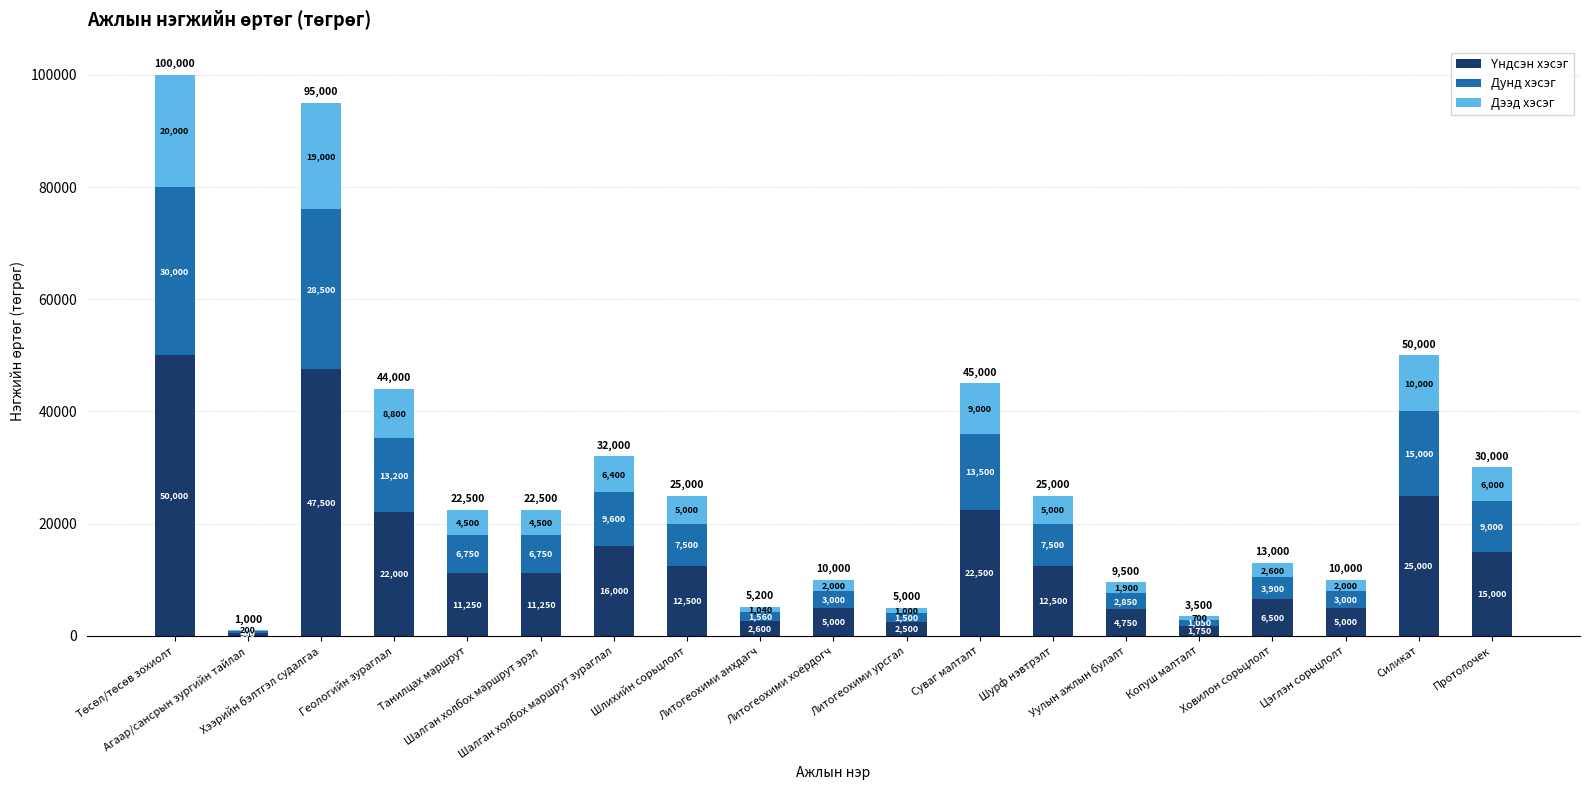

Are the bars grouped side by side (vs. stacked)?

No